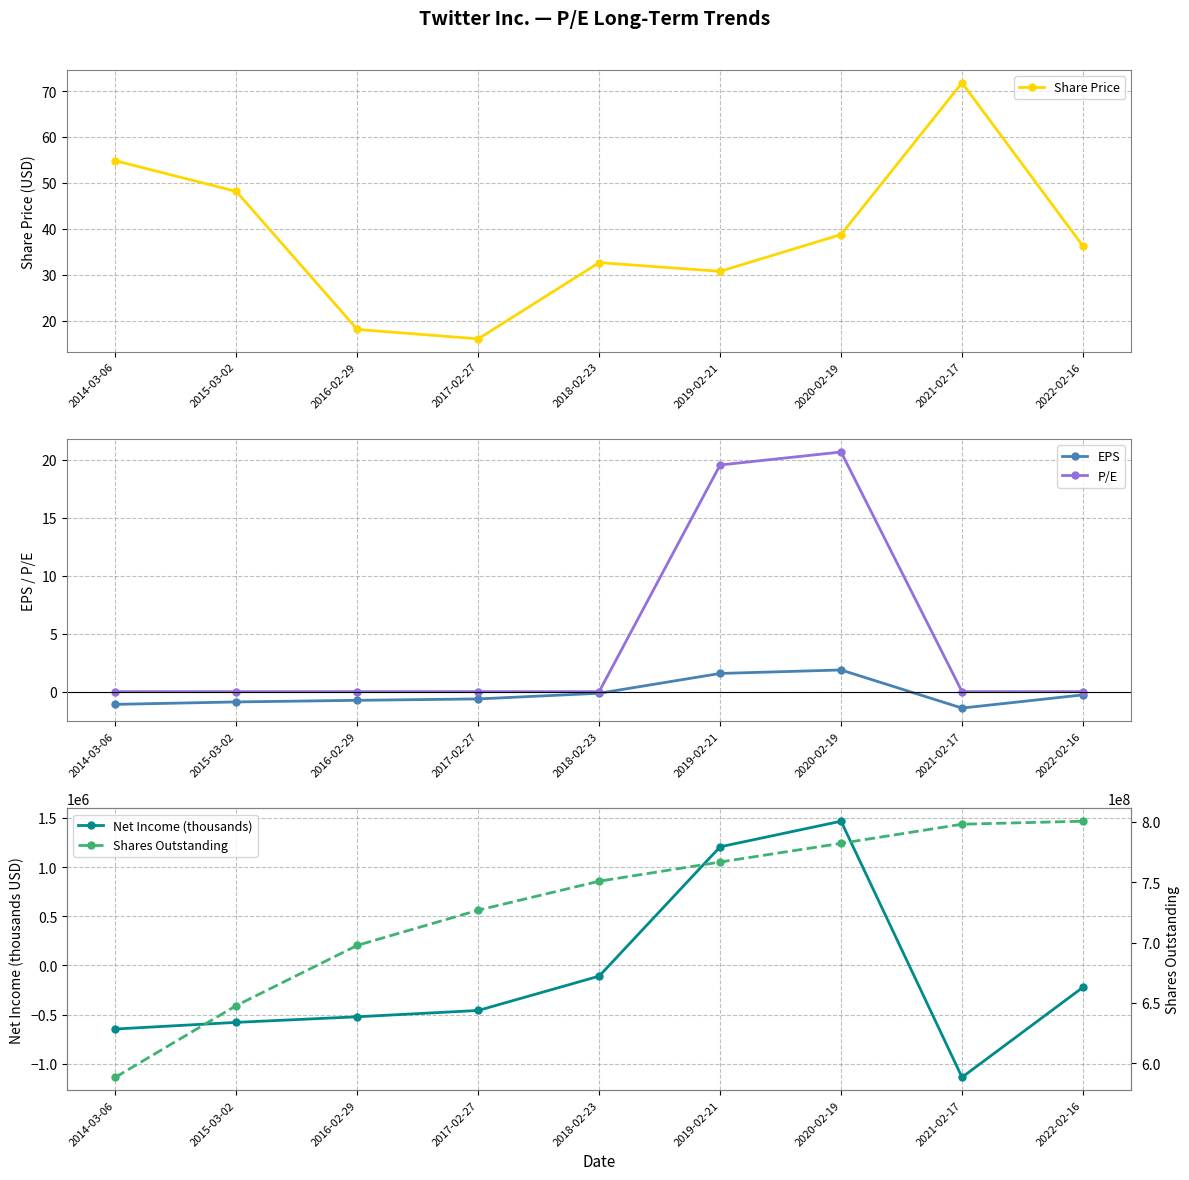

Is it true that P/E equals -10.8 at 2014-03-06?

False